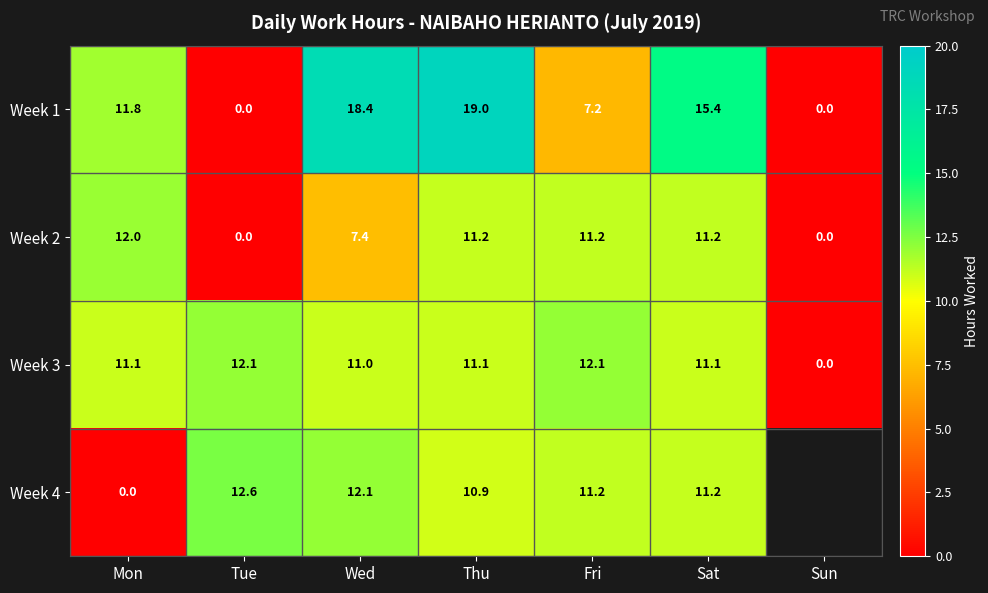

What is the greatest value displayed?

19.0